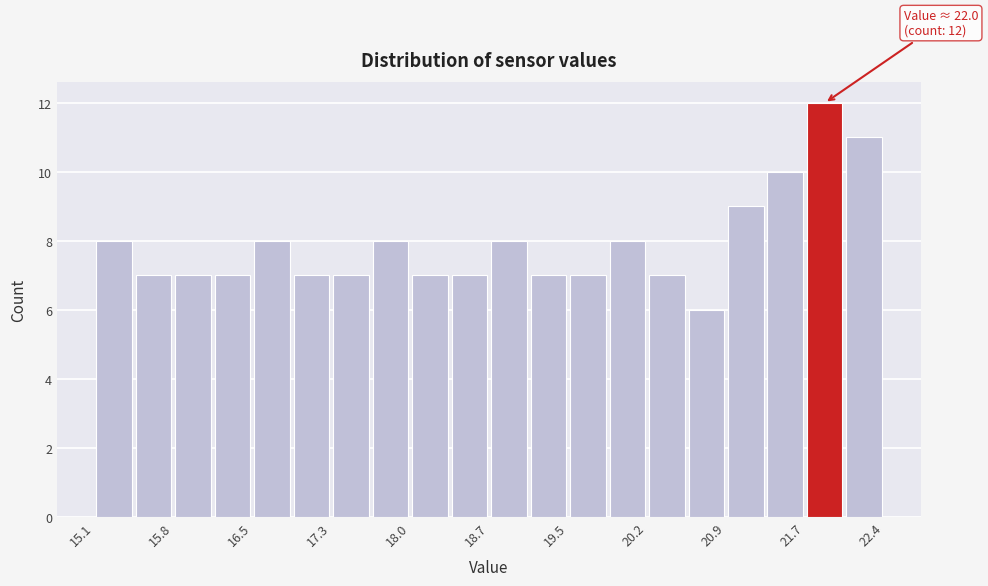

Read against the x-axis, roughly where is the centre of the tallest bar?

21.8